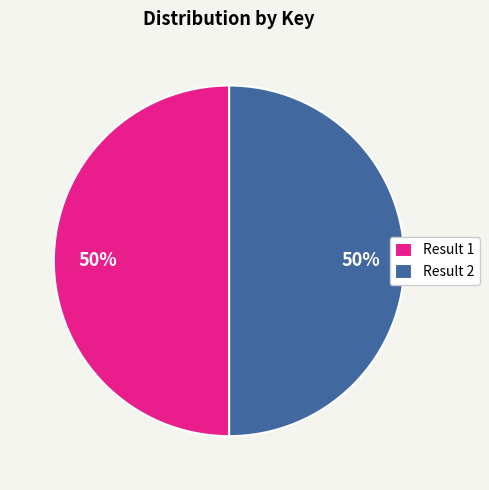

Approximately how many times larger is the value at Result 1 compared to Result 2?

1.0